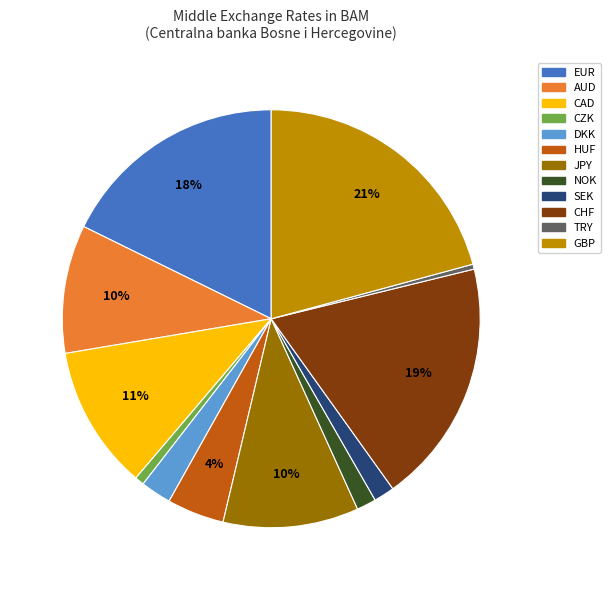

What percentage is the GBP slice, to the nearest percent?

21%